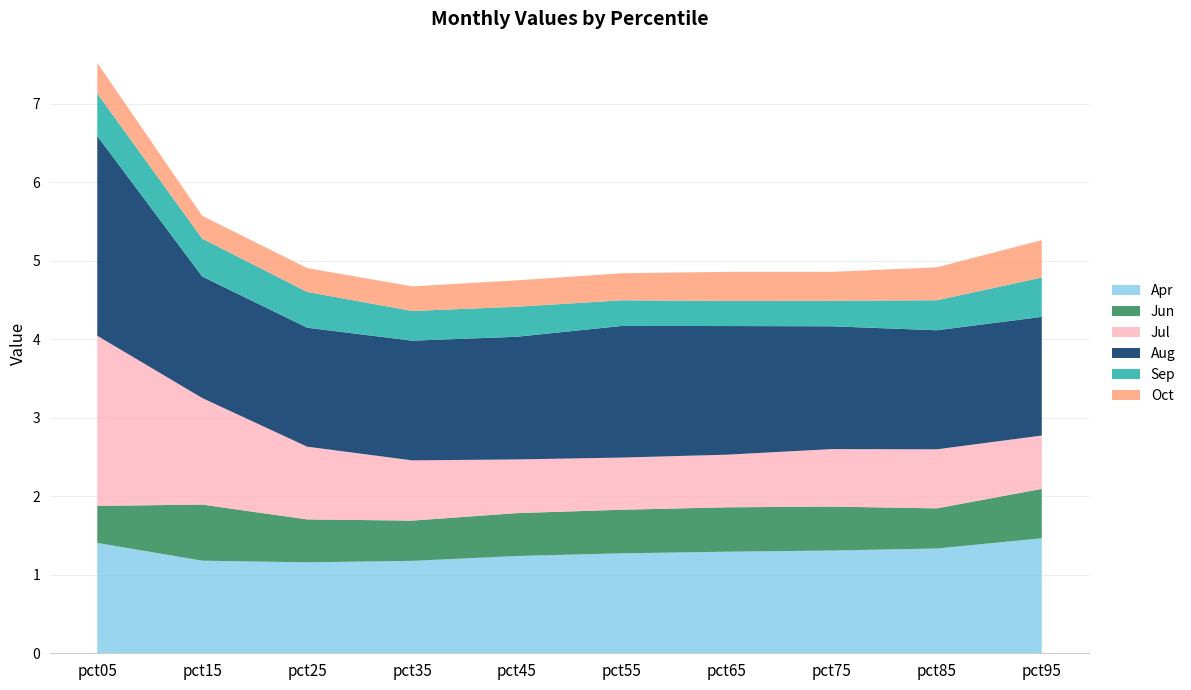

Reading right to left, extract all data points from this chart.

Apr: 1.5	1.3	1.3	1.3	1.3	1.2	1.2	1.2	1.2	1.4
Jun: 0.6	0.5	0.6	0.6	0.6	0.5	0.5	0.5	0.7	0.5
Jul: 0.7	0.8	0.7	0.7	0.7	0.7	0.8	0.9	1.4	2.2
Aug: 1.5	1.5	1.6	1.6	1.7	1.6	1.5	1.5	1.5	2.5
Sep: 0.5	0.4	0.3	0.3	0.3	0.4	0.4	0.5	0.5	0.5
Oct: 0.5	0.4	0.4	0.4	0.3	0.3	0.3	0.3	0.3	0.4